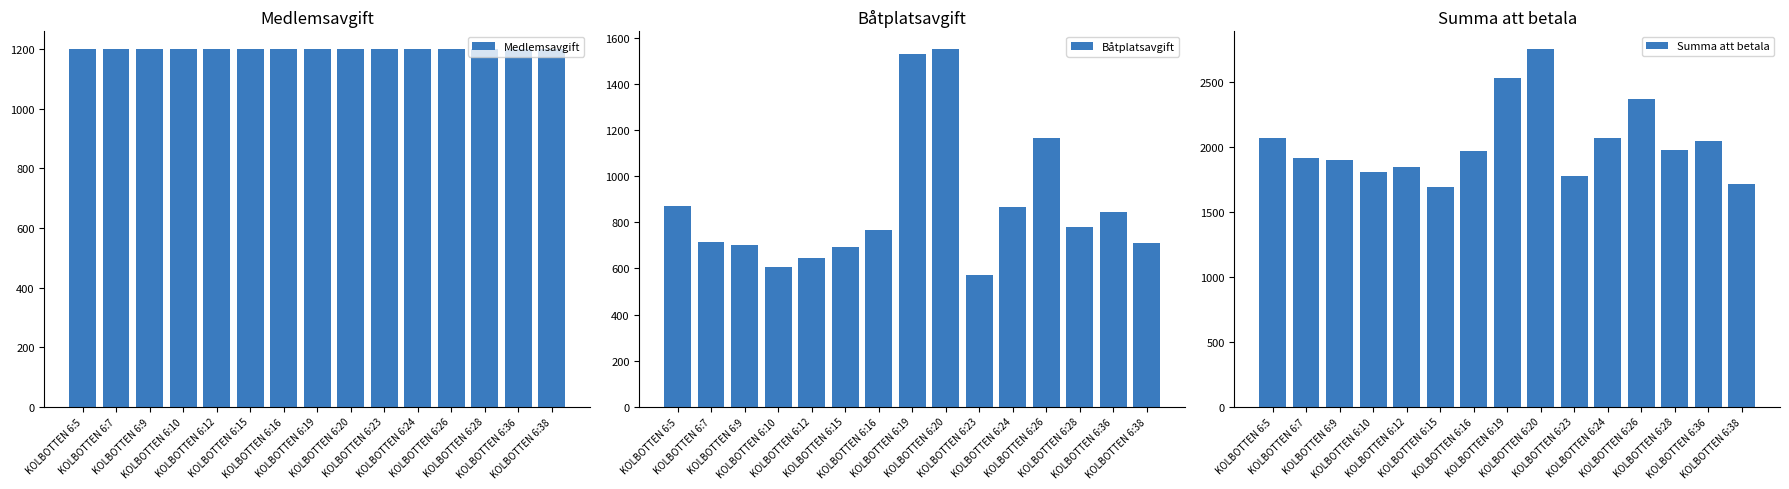

What is the maximum value for Båtplatsavgift?

1551